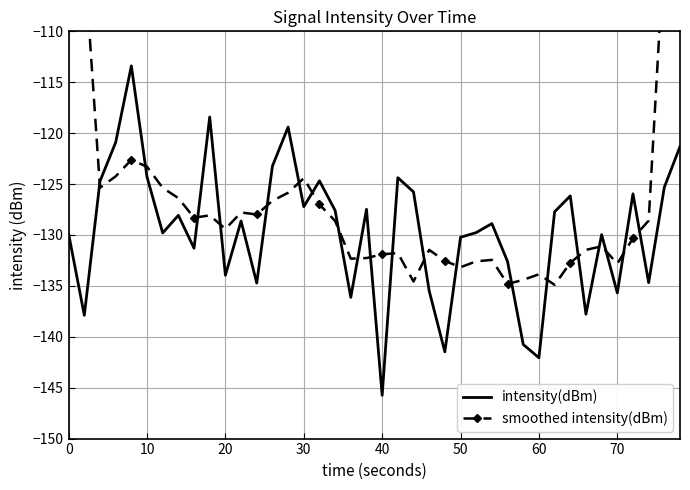

True or false: intensity(dBm) has a value of -134.0 at 20.

True